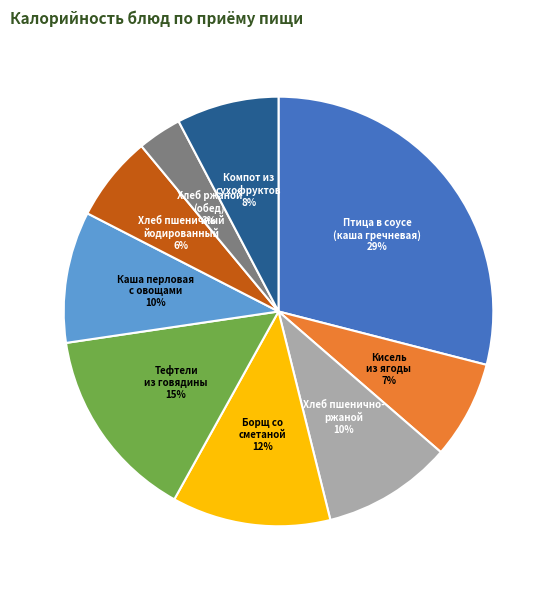

Is there a majority slice in this chart?

No